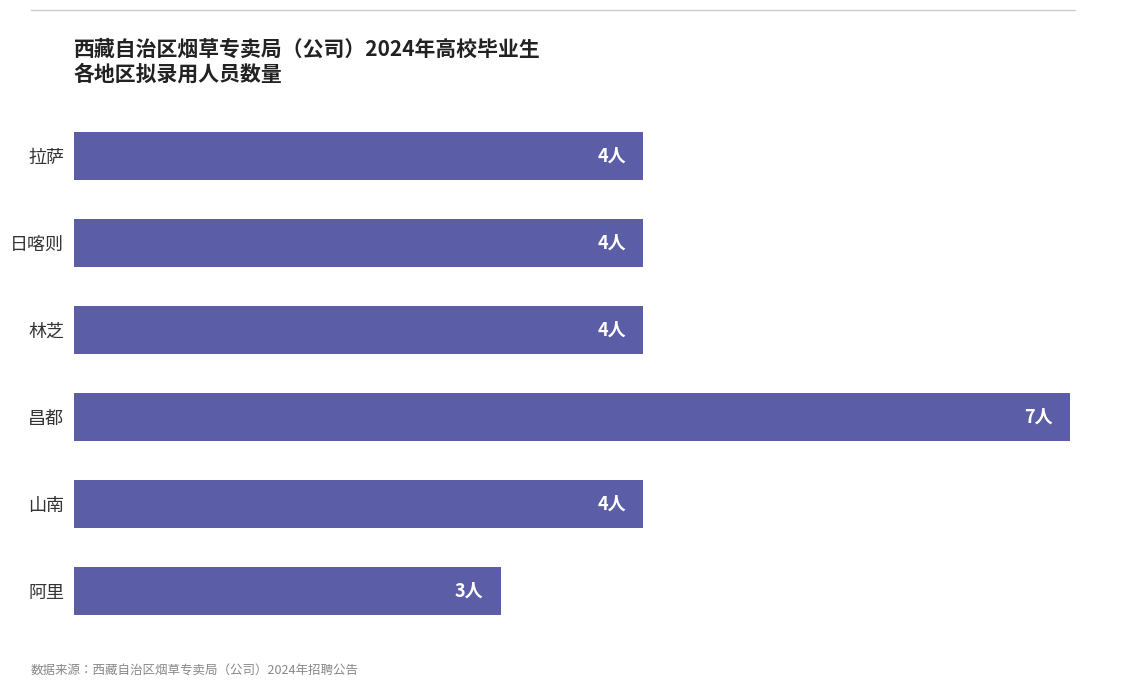

Does the chart contain any negative values?

No